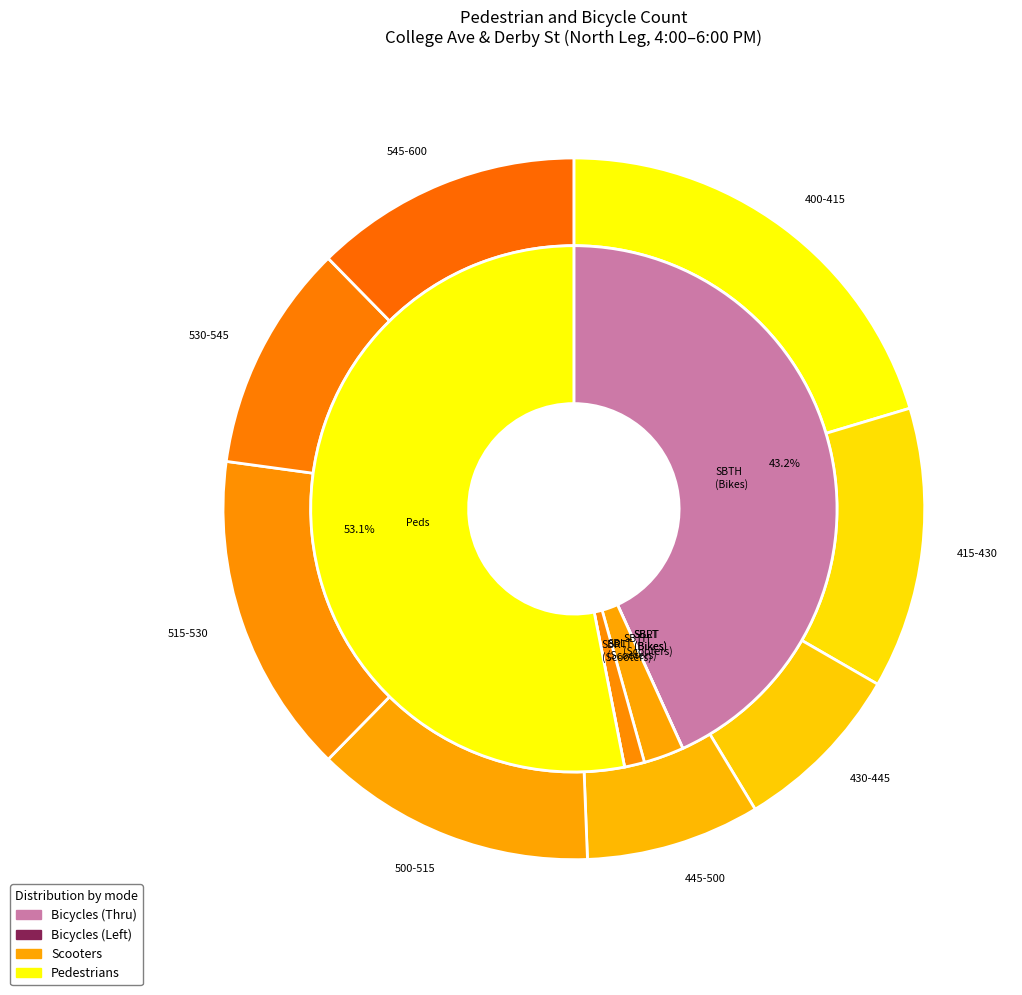

Which series has the widest spread of values?

Bicycles